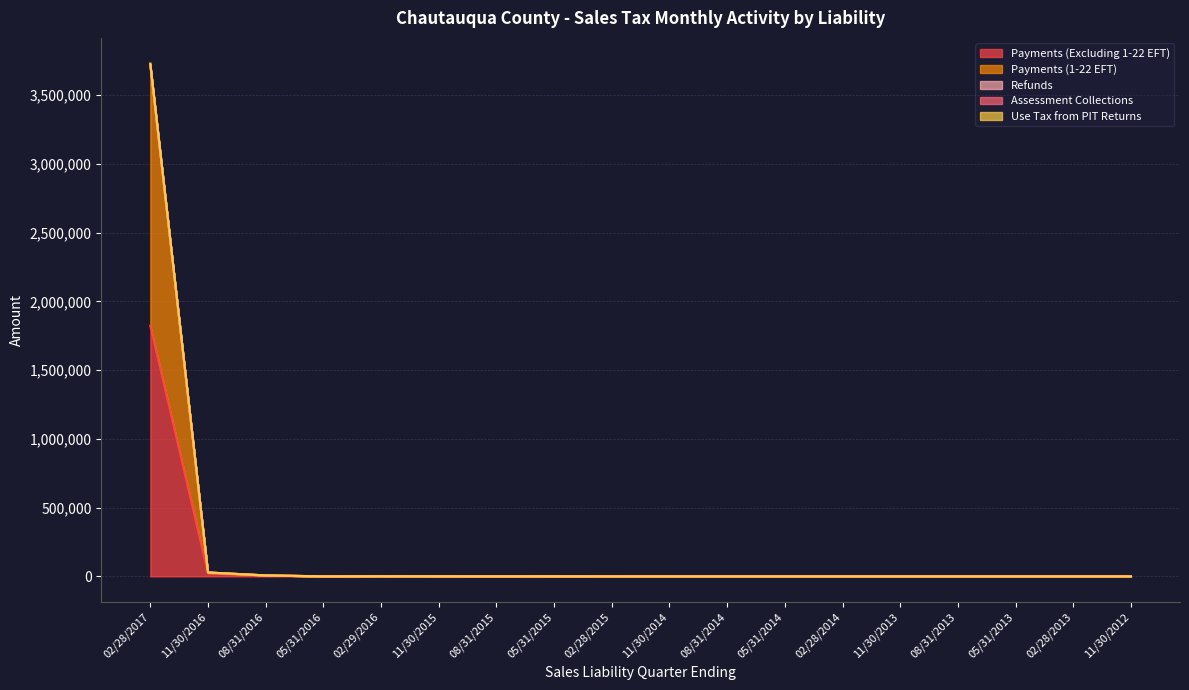

True or false: Use Tax from PIT Returns and Payments (Excluding 1-22 EFT) cross at least once.

False